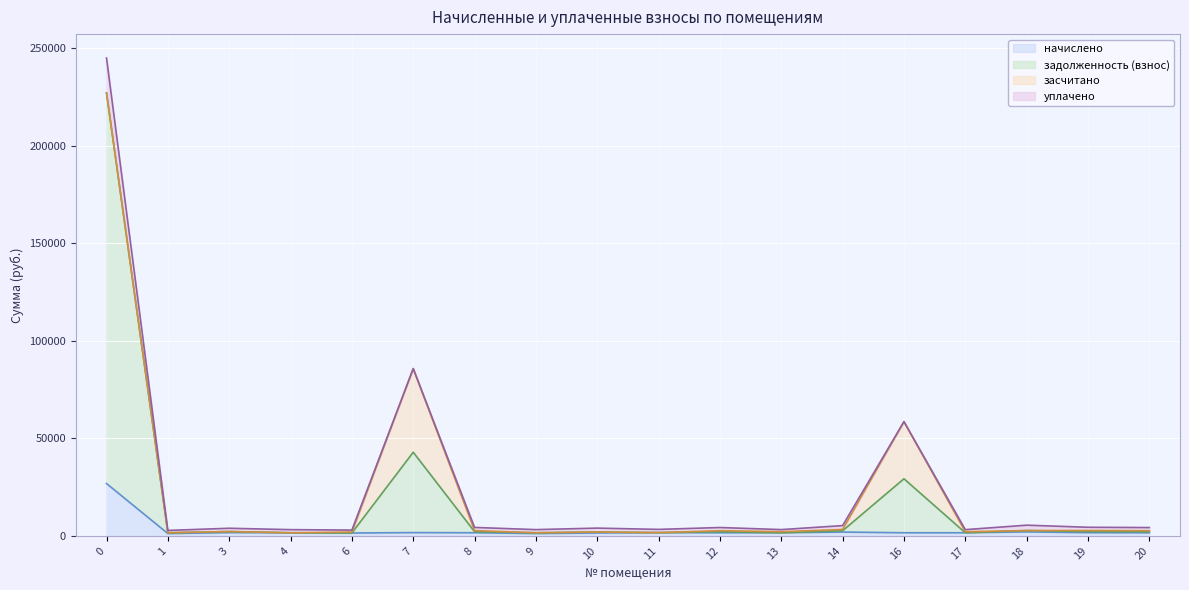

Between 0 and 17, which series saw the biggest shift?

задолженность (взнос)